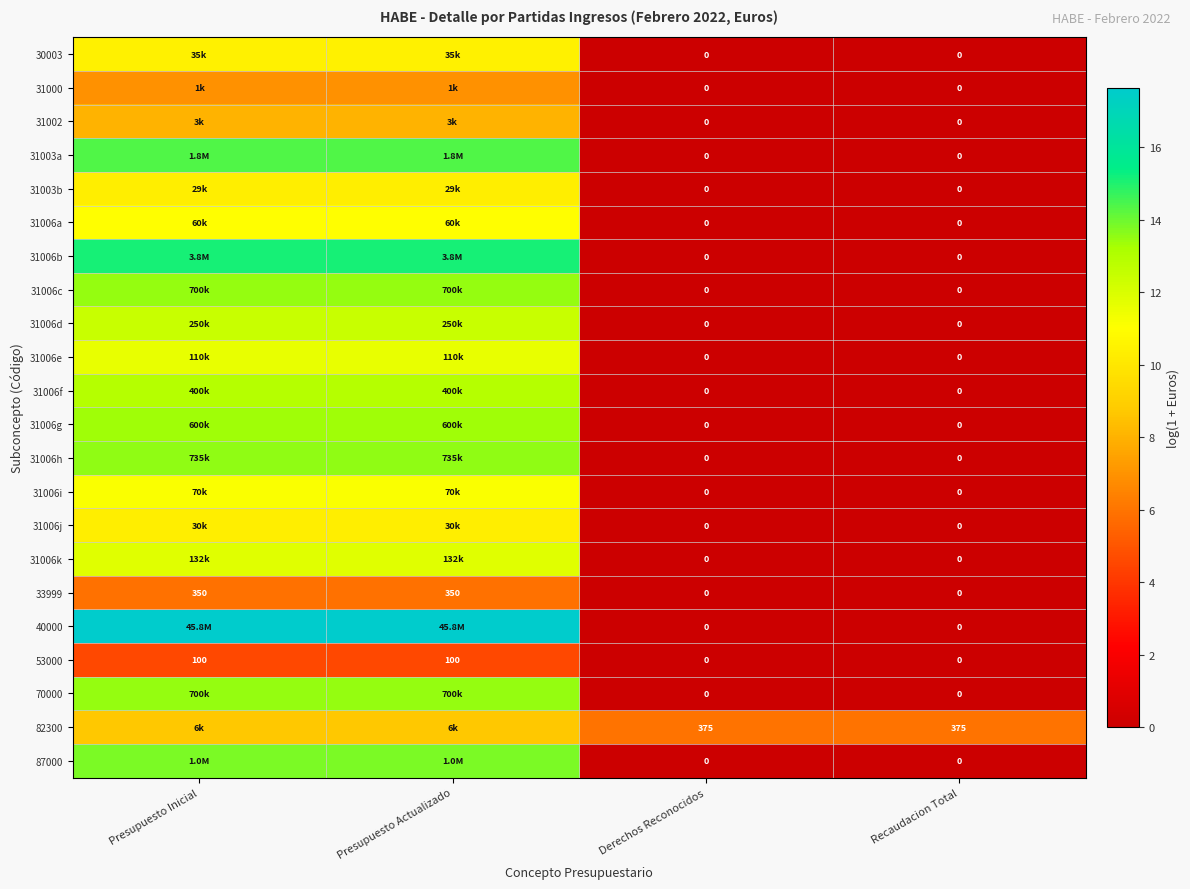

What is the difference between the maximum and minimum values in the 82300 series?

2.8